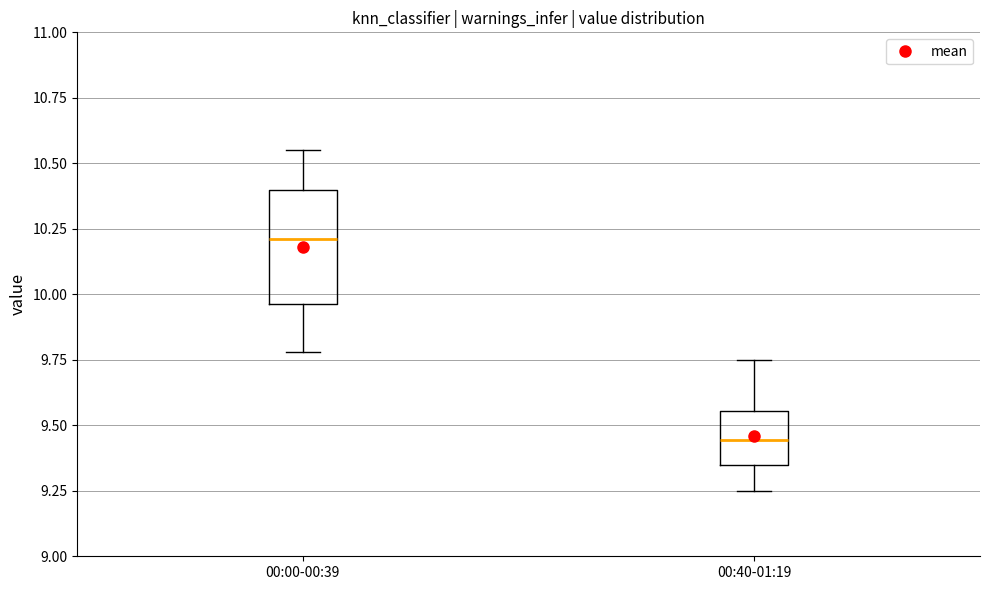

Which box is the tallest, from its lower edge to its upper edge?

00:00-00:39